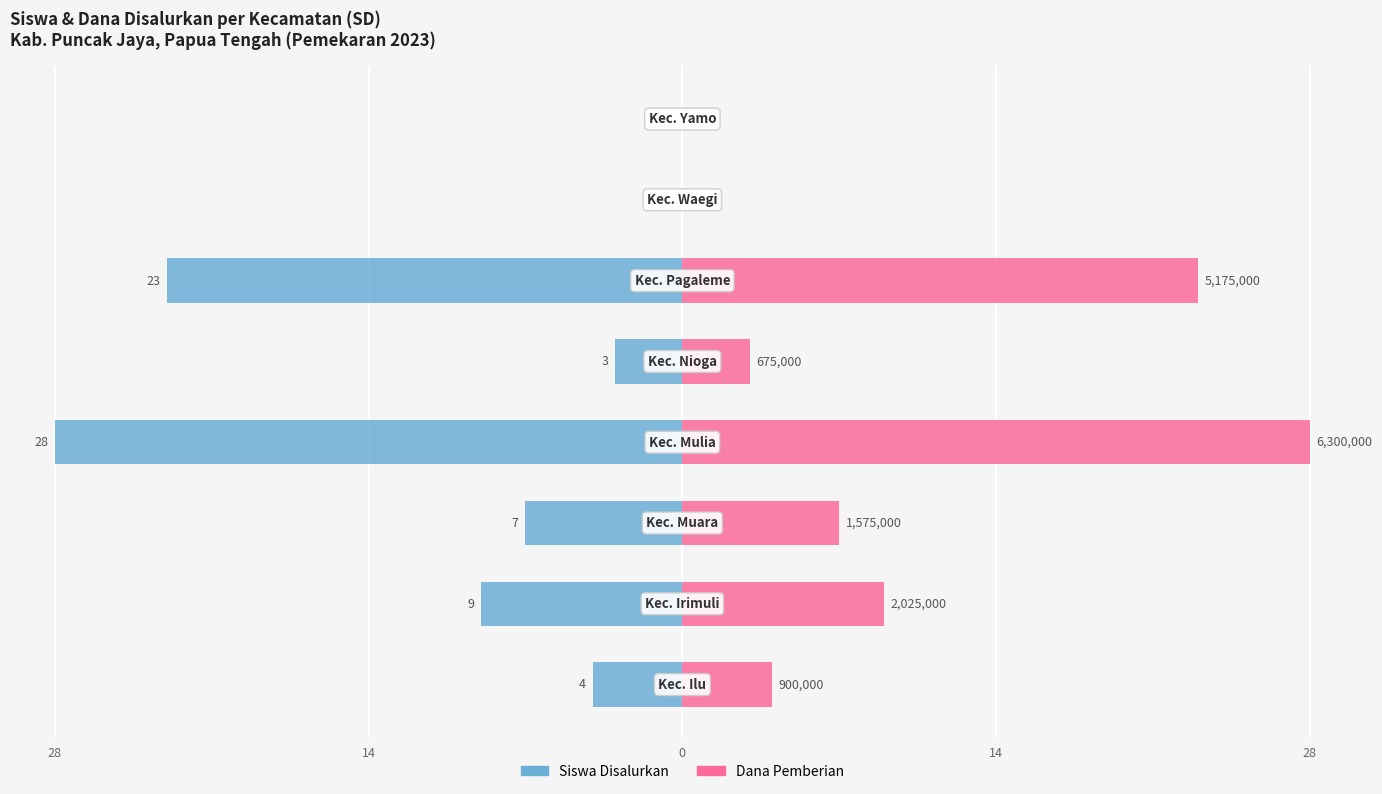

Are the bars grouped side by side (vs. stacked)?

Yes